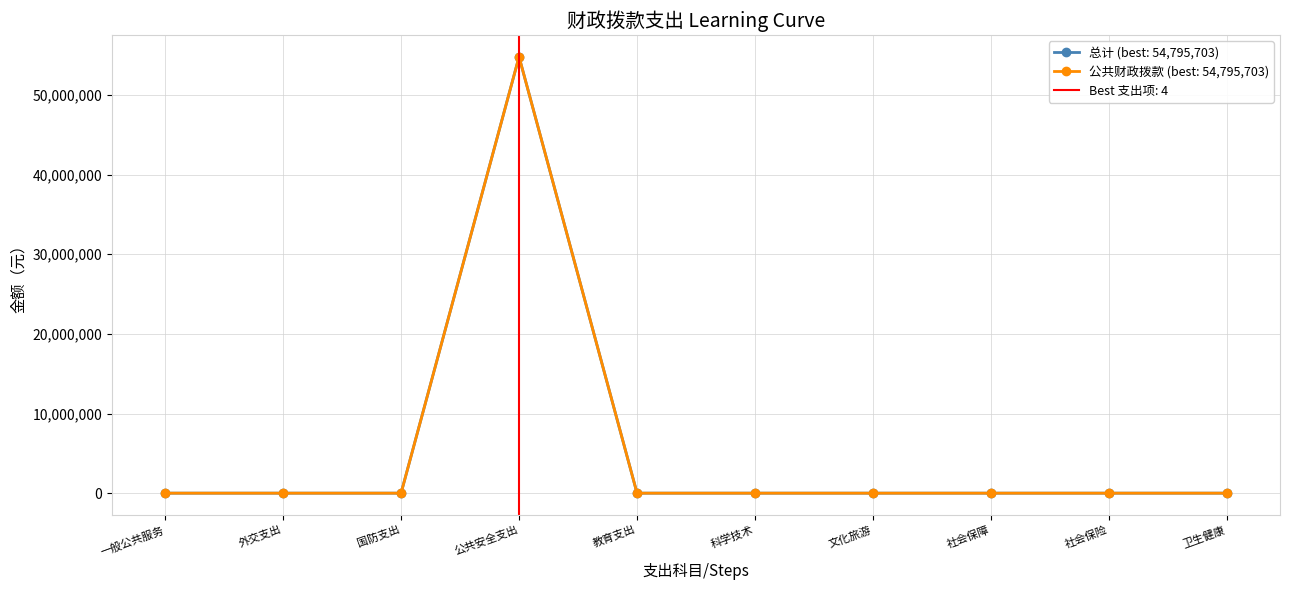

At which label is 公共财政拨款 closest to 27397851?

一般公共服务支出